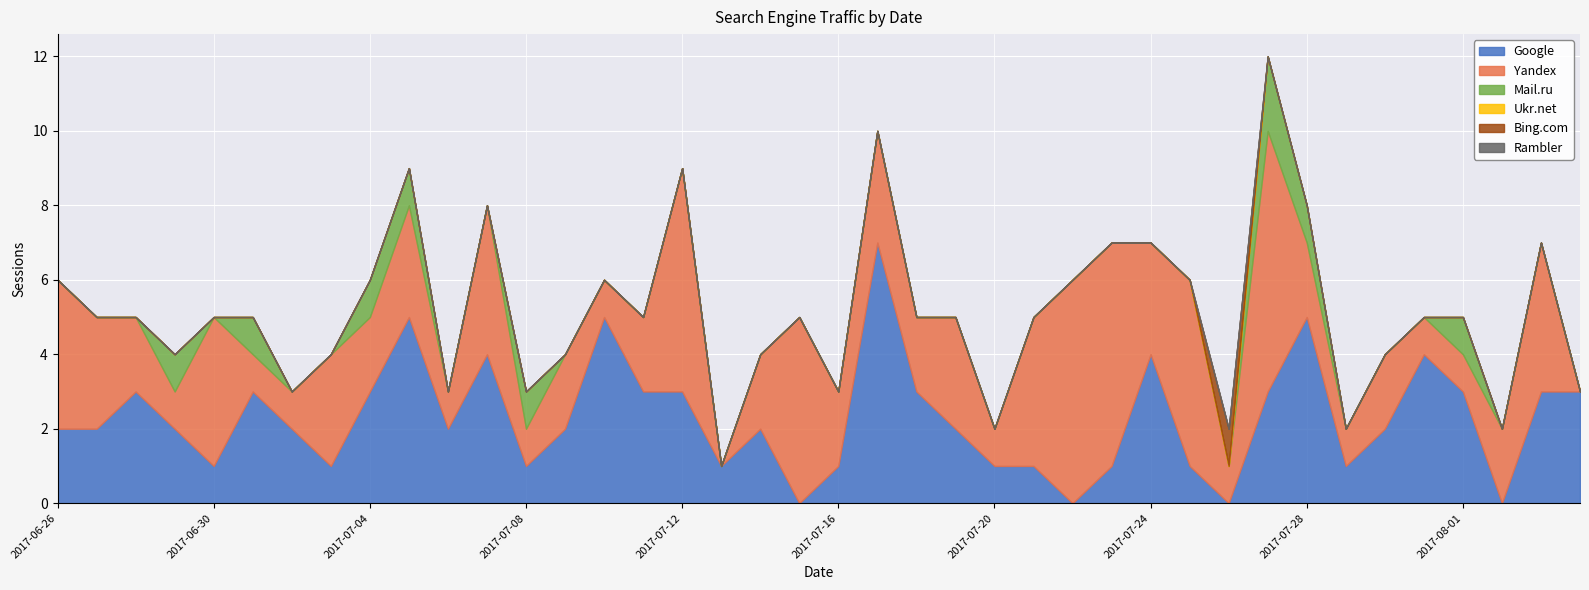

True or false: Mail.ru and Ukr.net intersect in this chart.

False